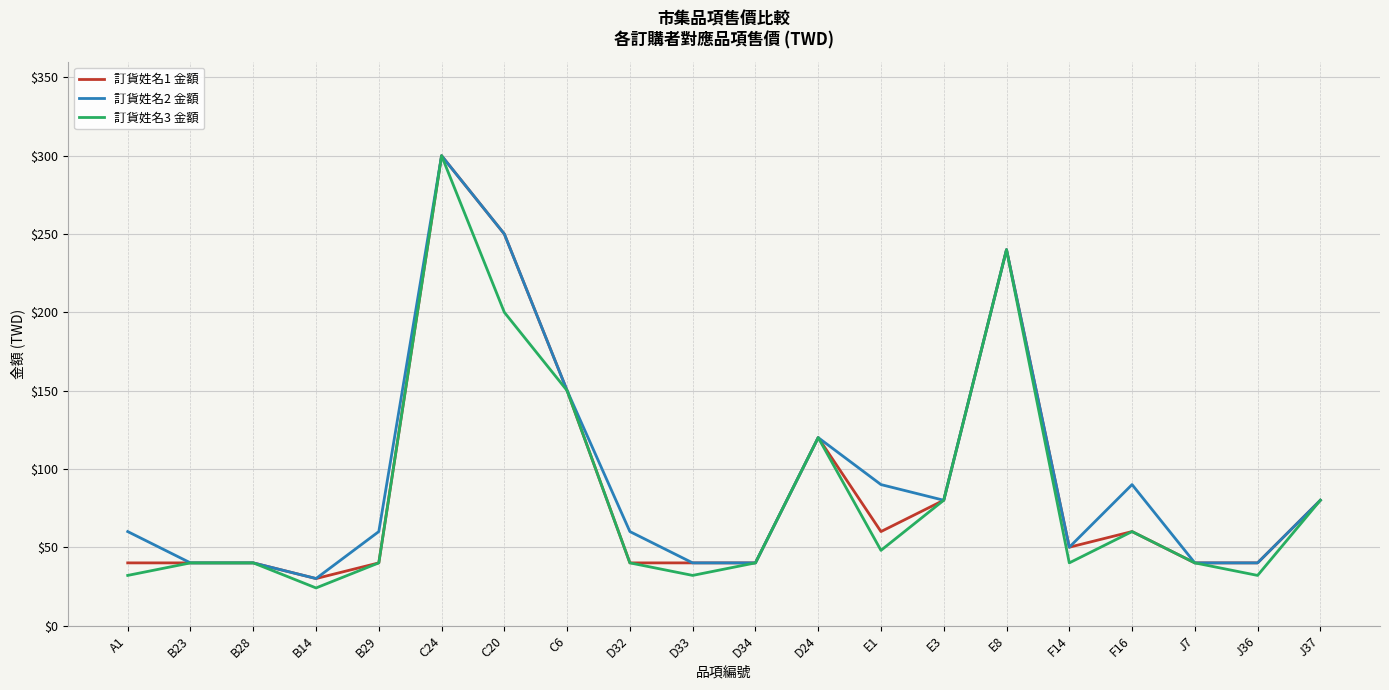

At how many categories does at least one series exceed 123?

4